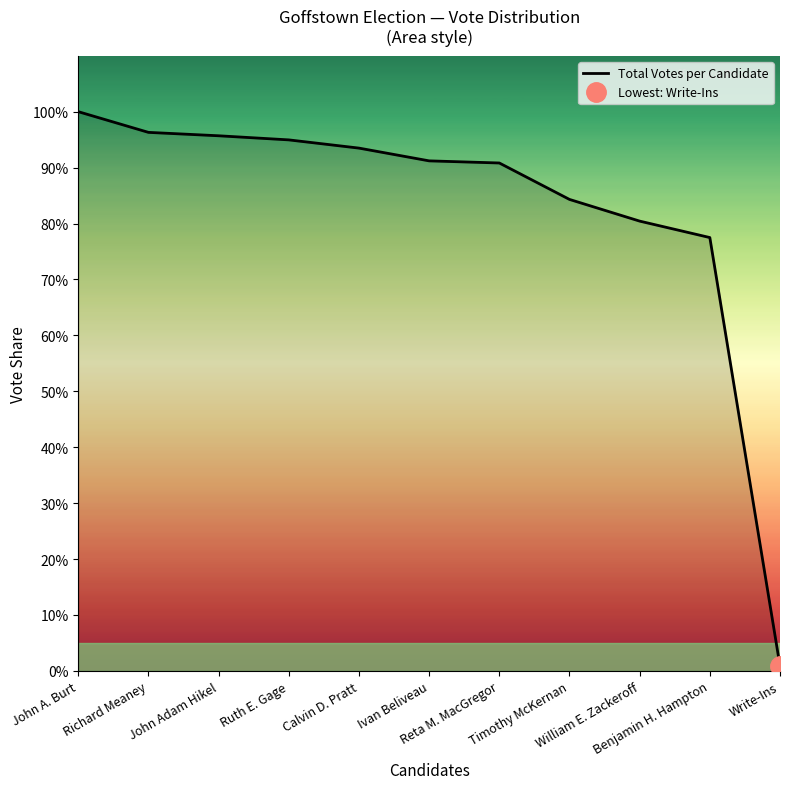

How many data points does each series have?

11